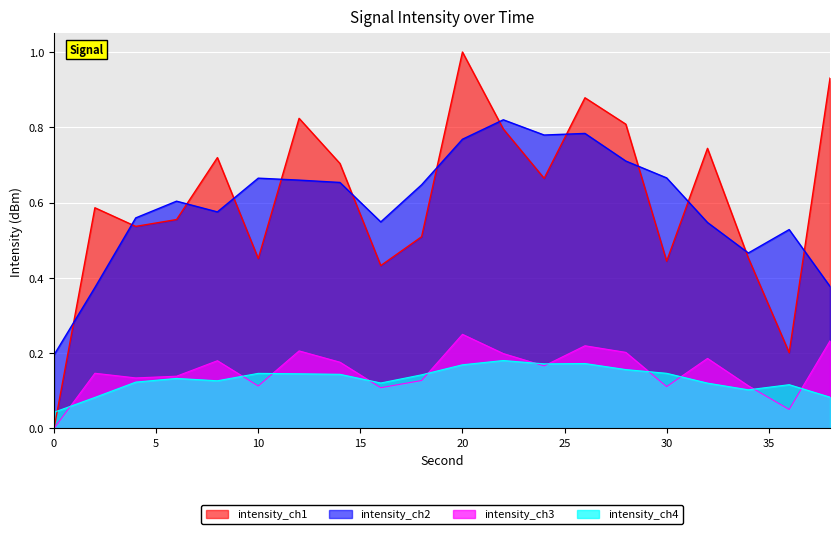

Where is the first local maximum?

2